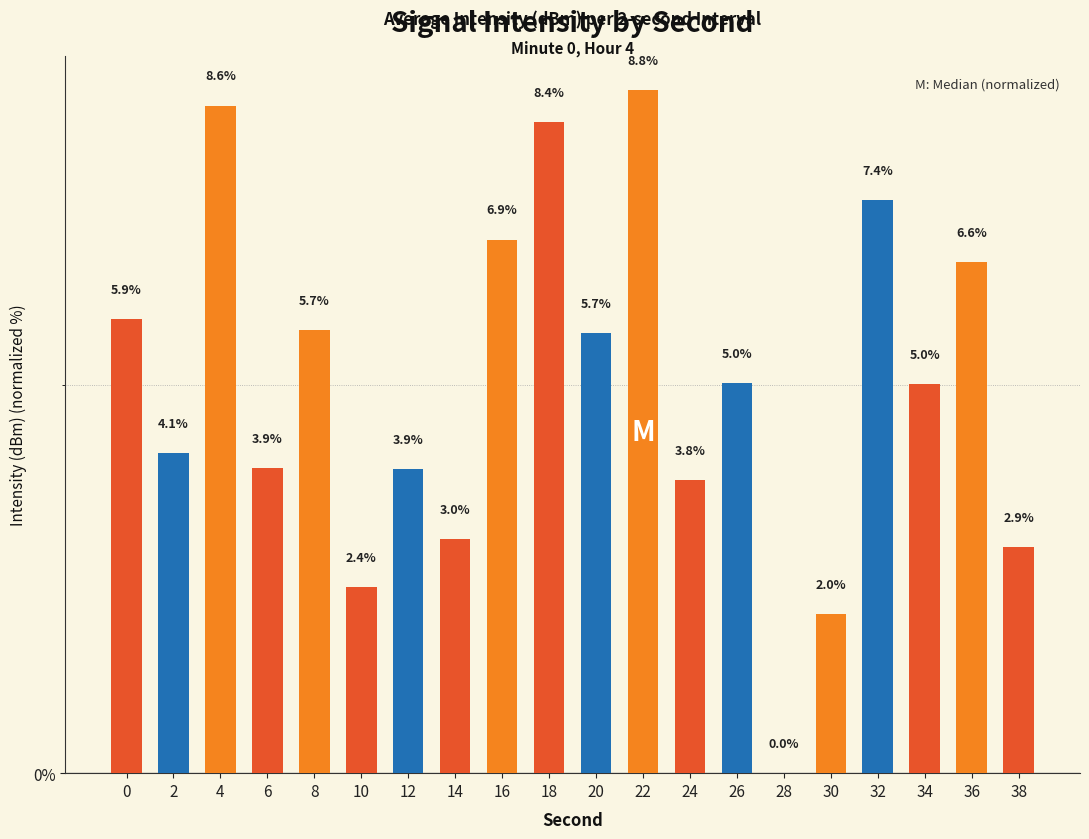

What is the difference between the values at 14 and 16?

3.9